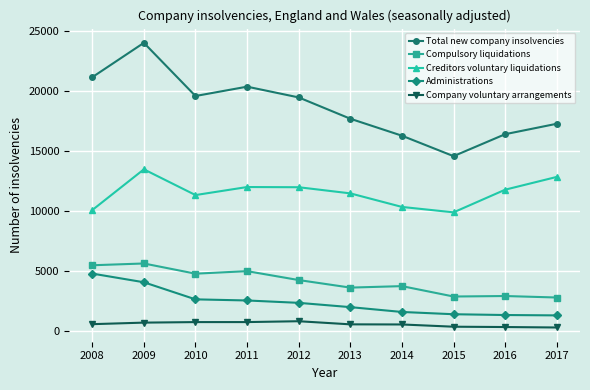

What is the maximum value shown in the chart?

24036